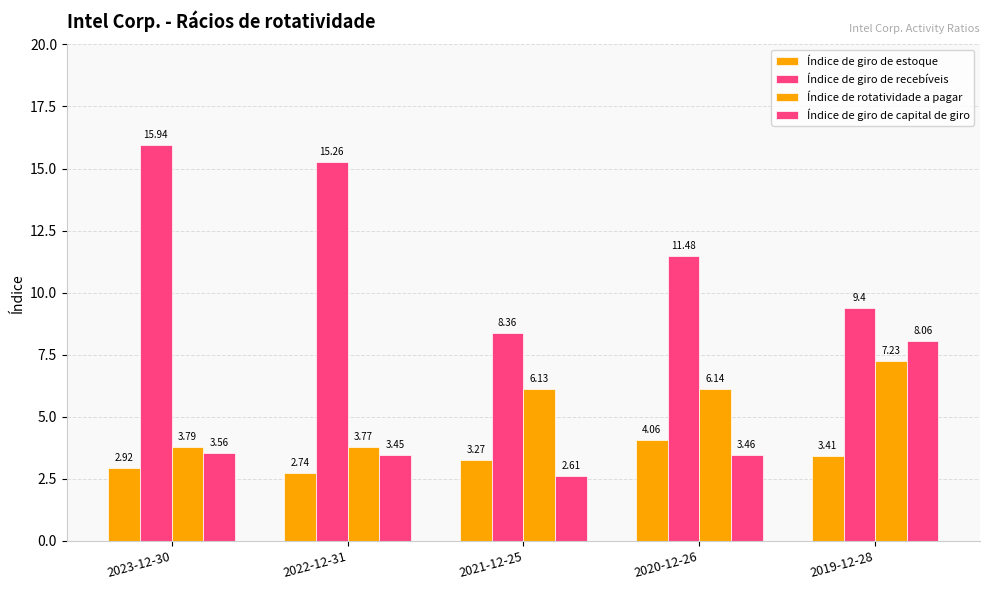

Which series has the widest spread of values?

Índice de giro de recebíveis